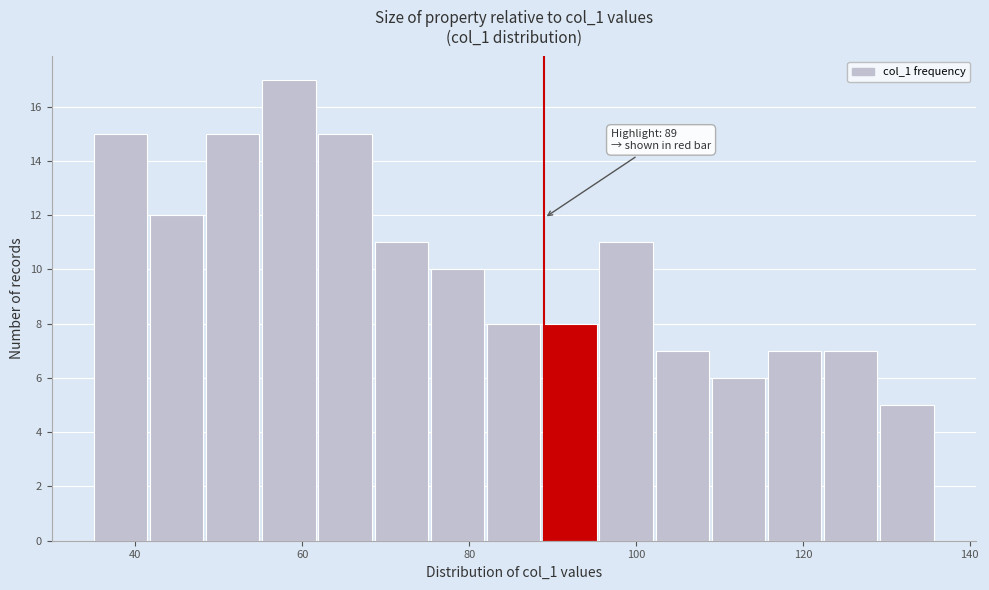

Read against the x-axis, roughly where is the centre of the tallest bar?

58